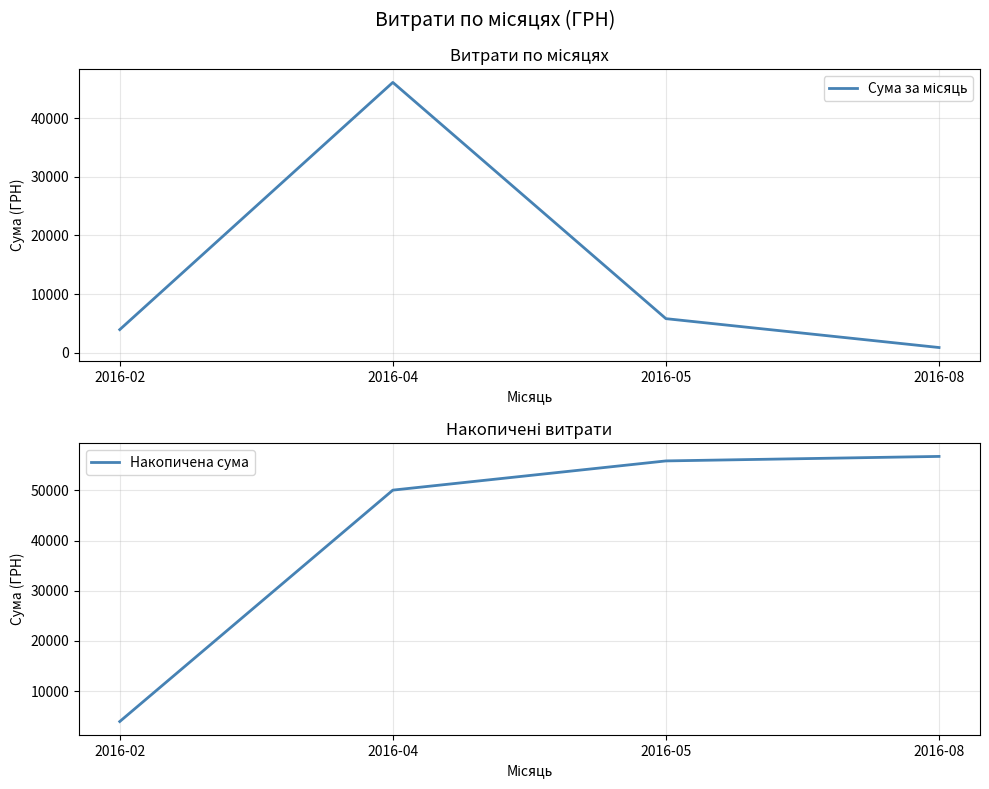

Reading right to left, list all the values displayed in this chart.

Сума за місяць: 2016-08=896.3	2016-05=5819.0	2016-04=46094.4	2016-02=3949.9
Накопичена сума: 2016-08=56759.6	2016-05=55863.3	2016-04=50044.3	2016-02=3949.9